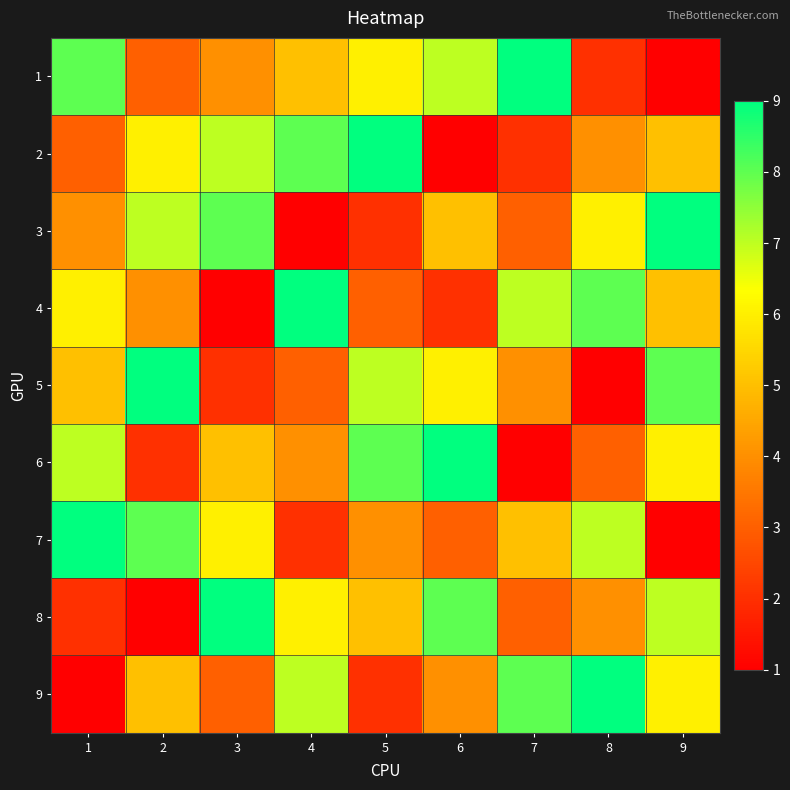

How many series are shown in this chart?

9